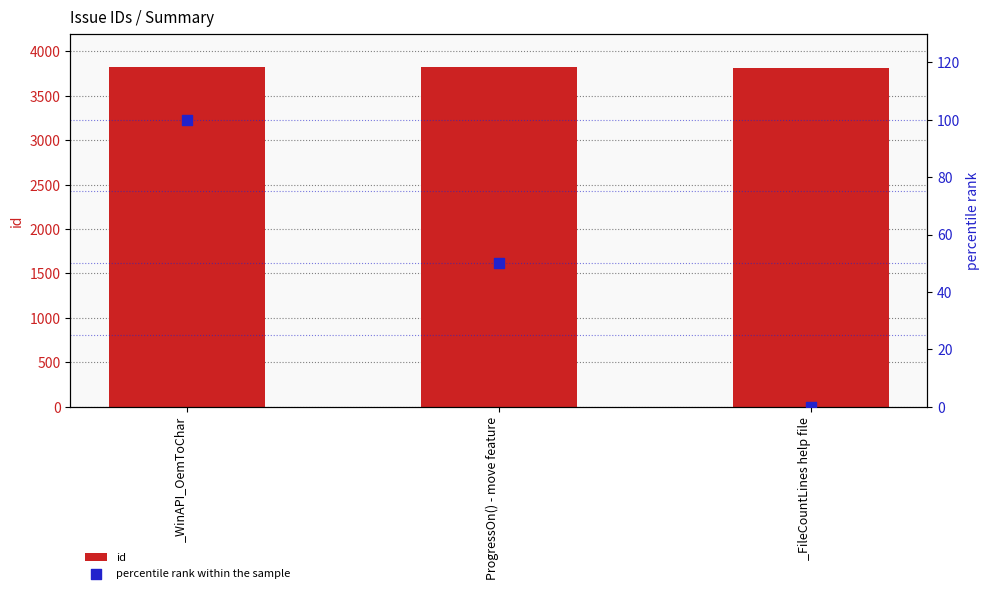

What are all the series names shown in the legend?

id, percentile rank within the sample